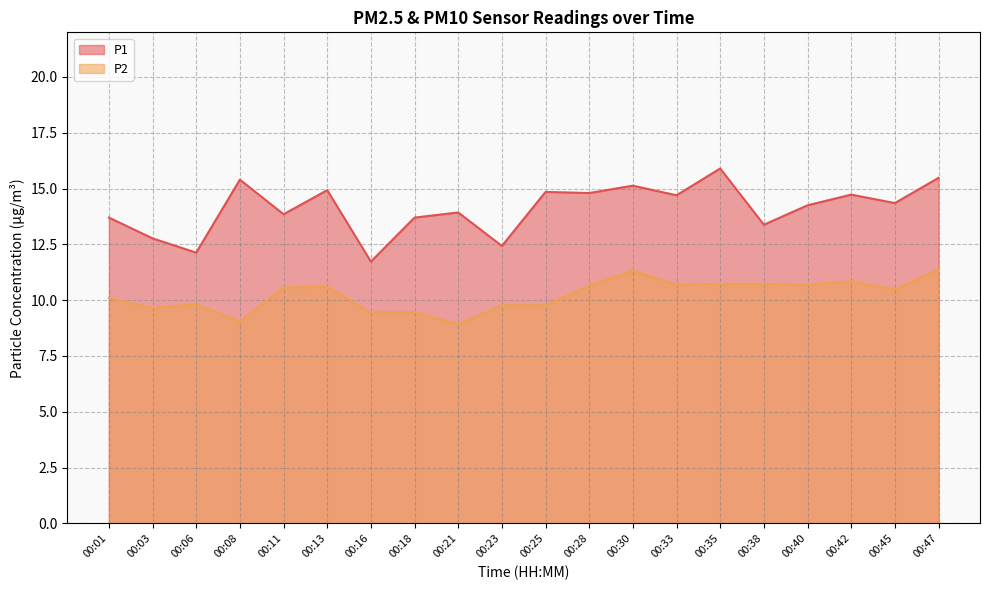

Between 00:35 and 00:16, which is larger?

00:35